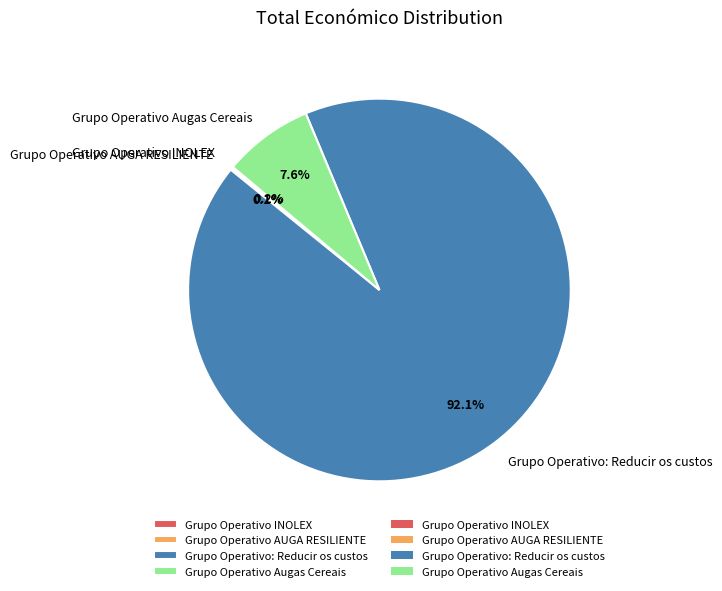

Do Grupo Operativo: Reducir os custos and Grupo Operativo Augas Cereais together represent more than half of the pie?

Yes